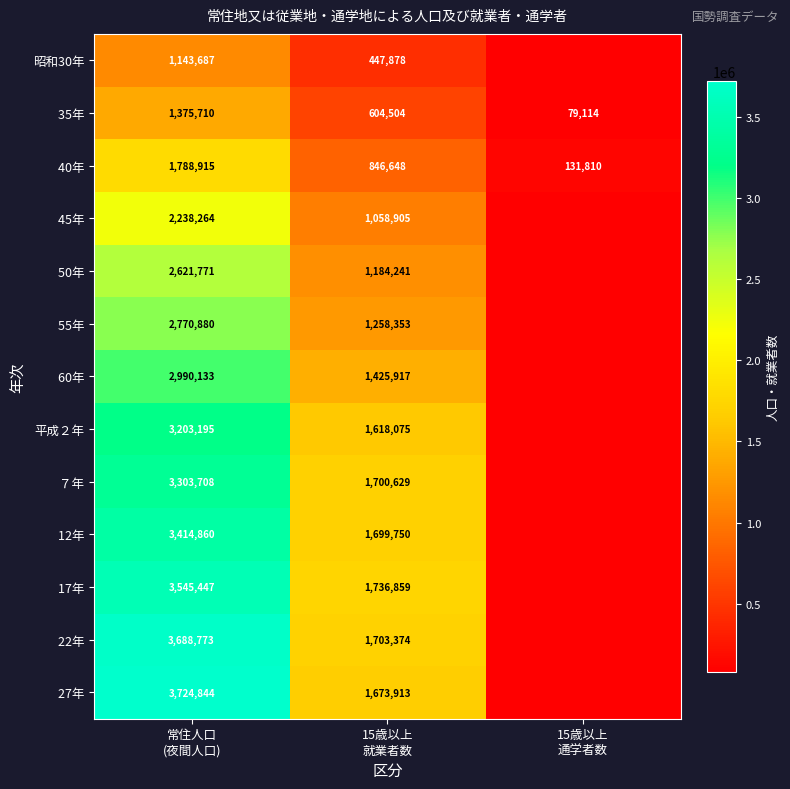

At which category is the sum across all series the highest?

常住人口
(夜間人口)